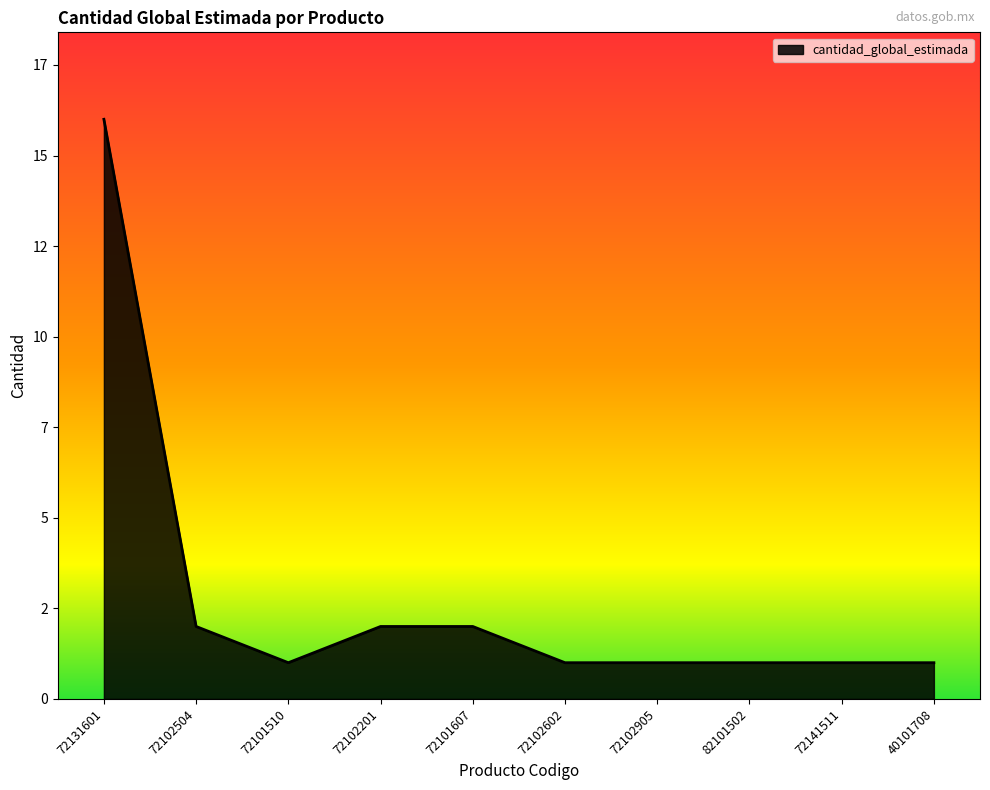

True or false: the data has more than 1 interior local peaks.

False